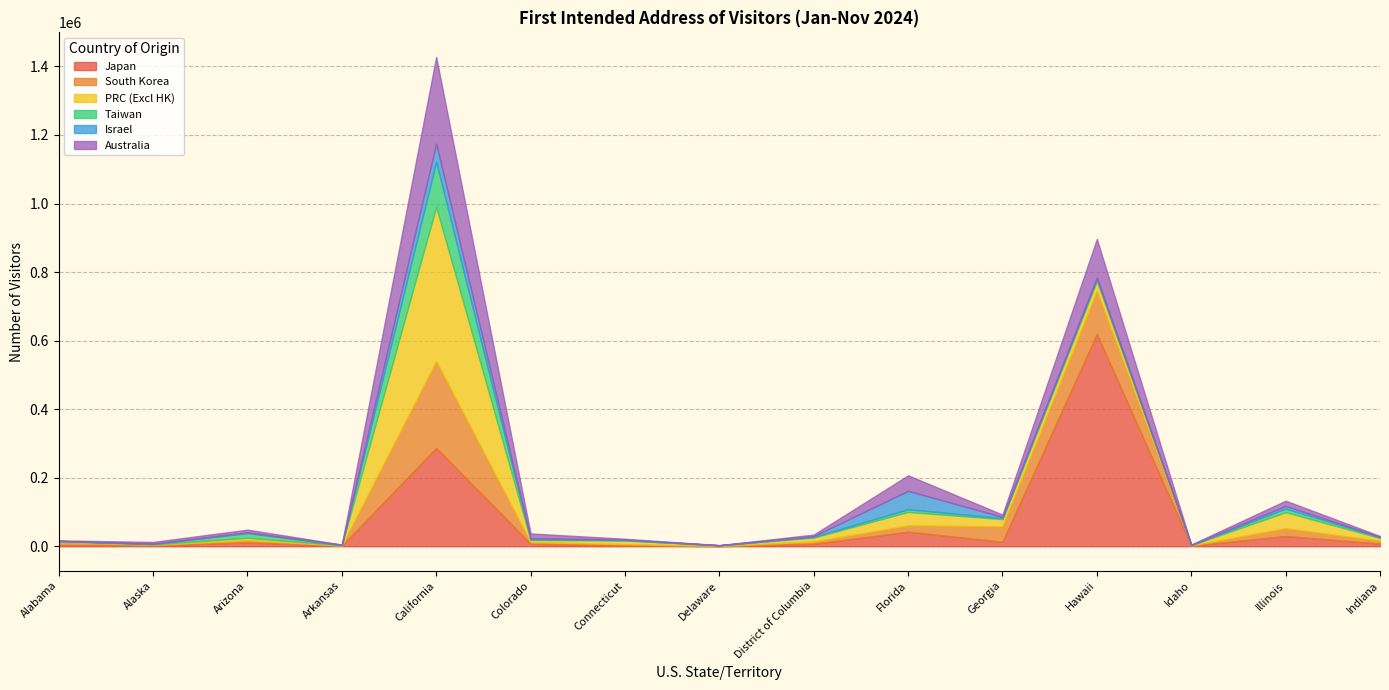

At which label does Japan reach its peak?

Hawaii